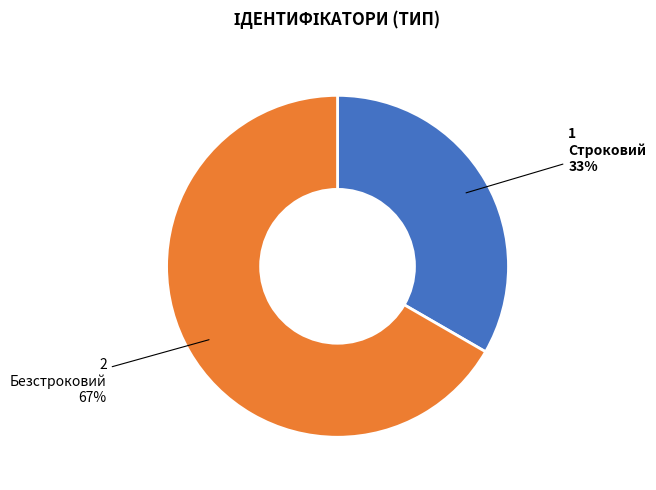

Approximately how many times larger is the value at Строковий compared to Безстроковий?

0.5